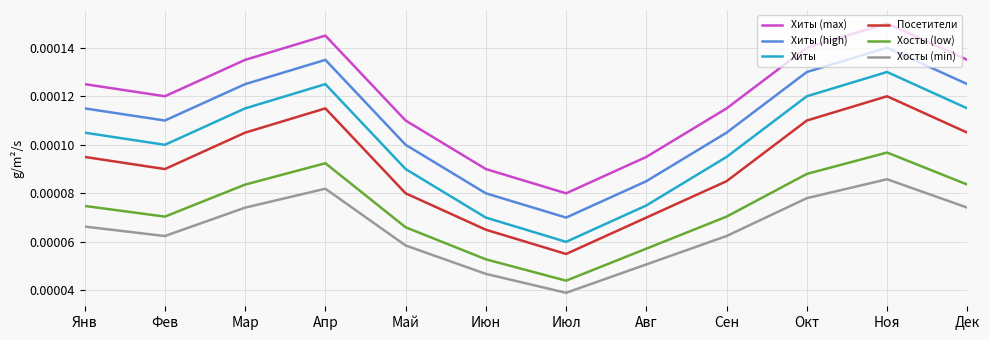

Does the chart have visible grid lines?

Yes